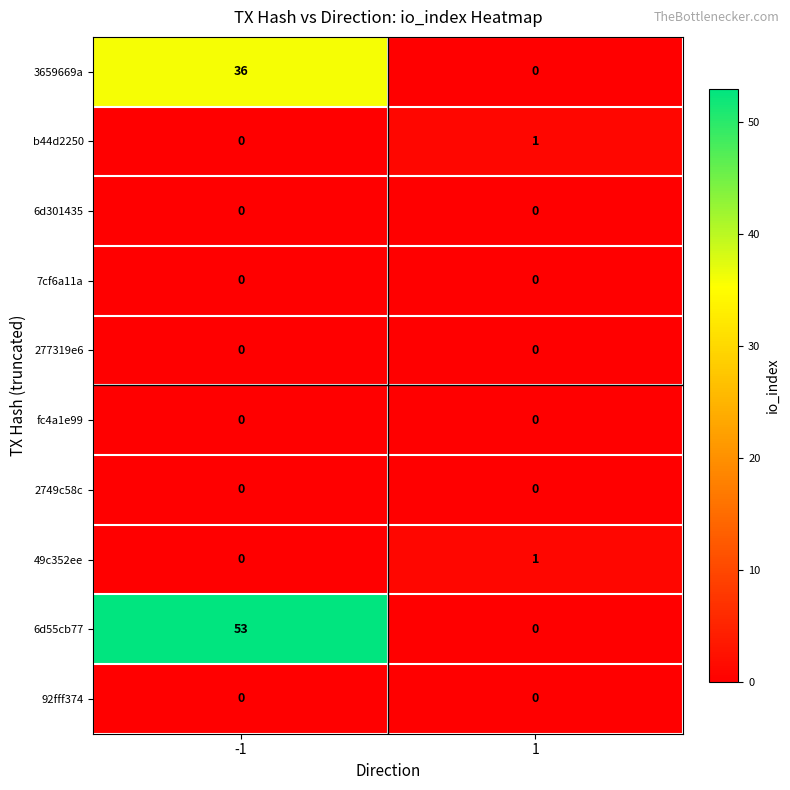

The value of fc4a1e99 at 1 is 0. True or false?

True